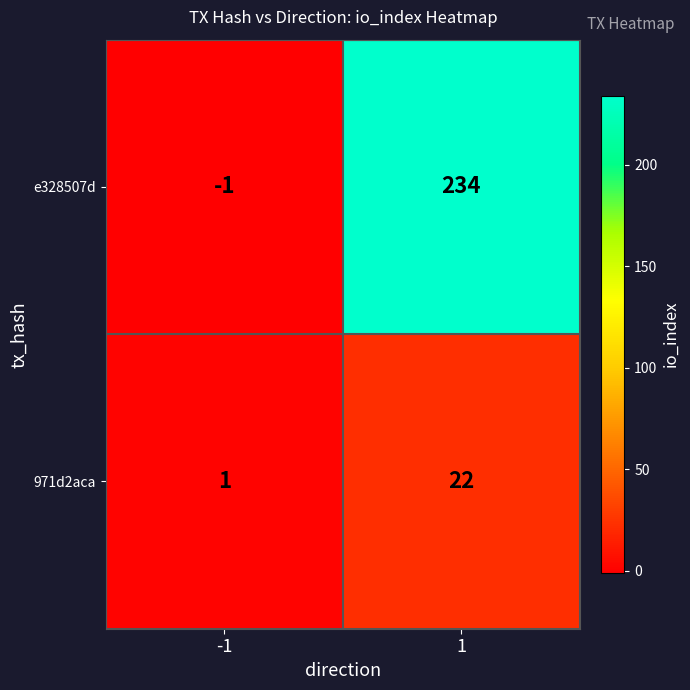

Reading left to right, transcribe all the data shown in this chart.

e328507d: -1=-1	1=234
971d2aca: -1=1	1=22